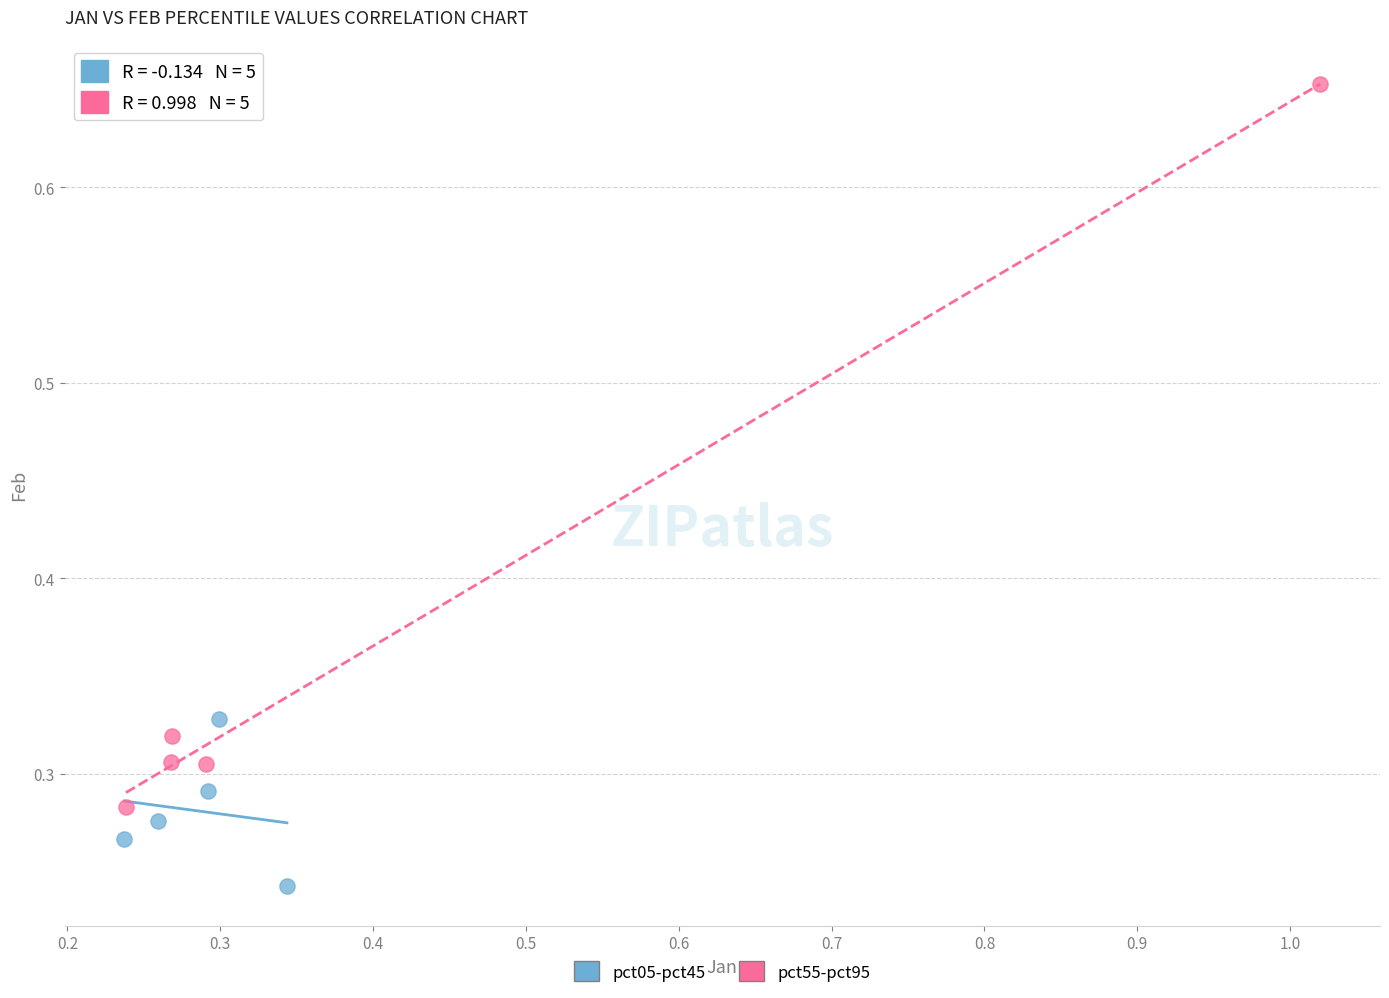

Which series reaches the maximum Y coordinate?

pct55-pct95